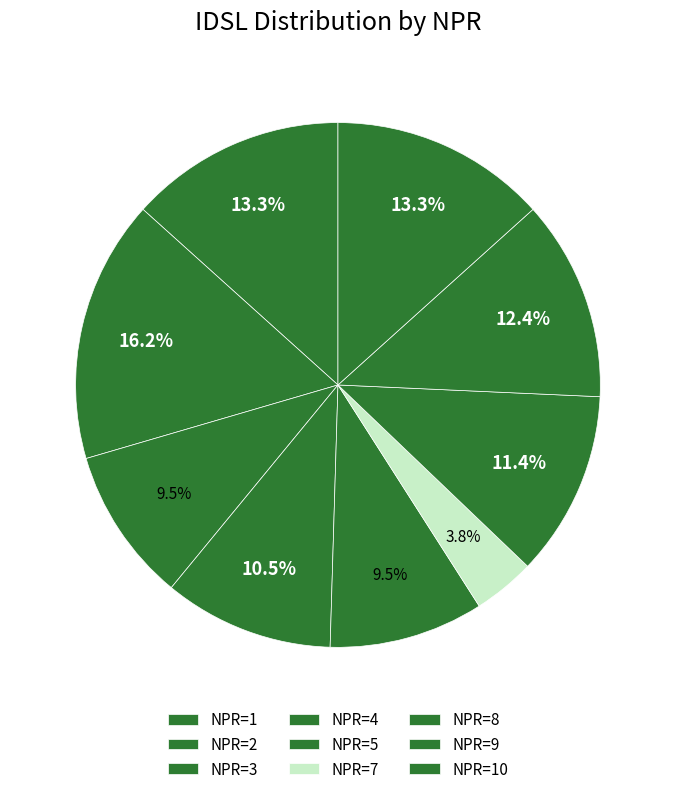

How many slices are in this pie chart?

9